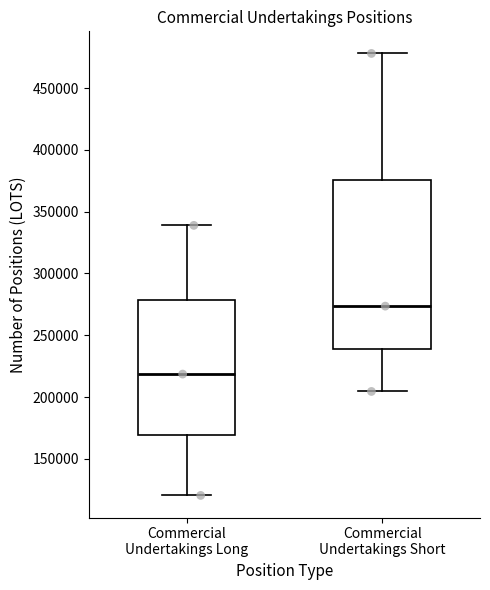

Where does the median line of the box for Commercial Undertakings Short sit on the y-axis? The values are not printed on the chart, so give them approximately, as read against the axis.

275000